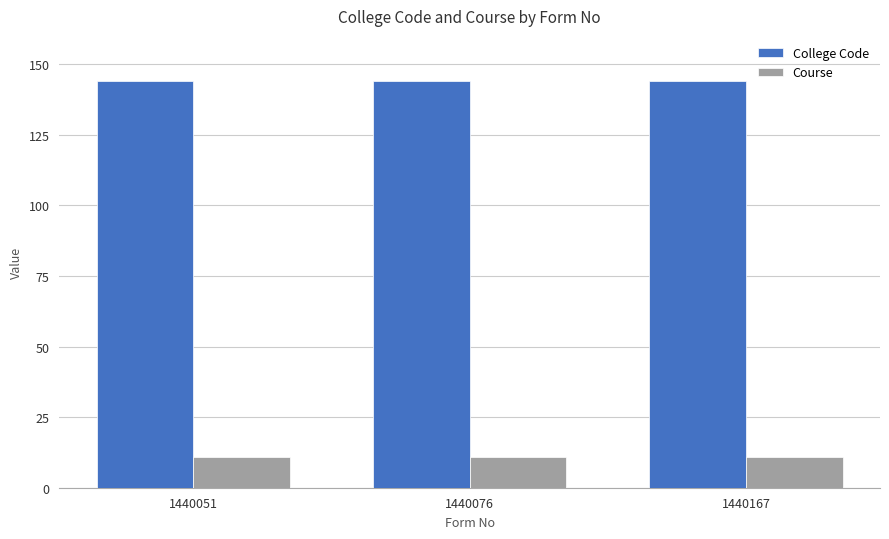

What are all the series names shown in the legend?

College Code, Course